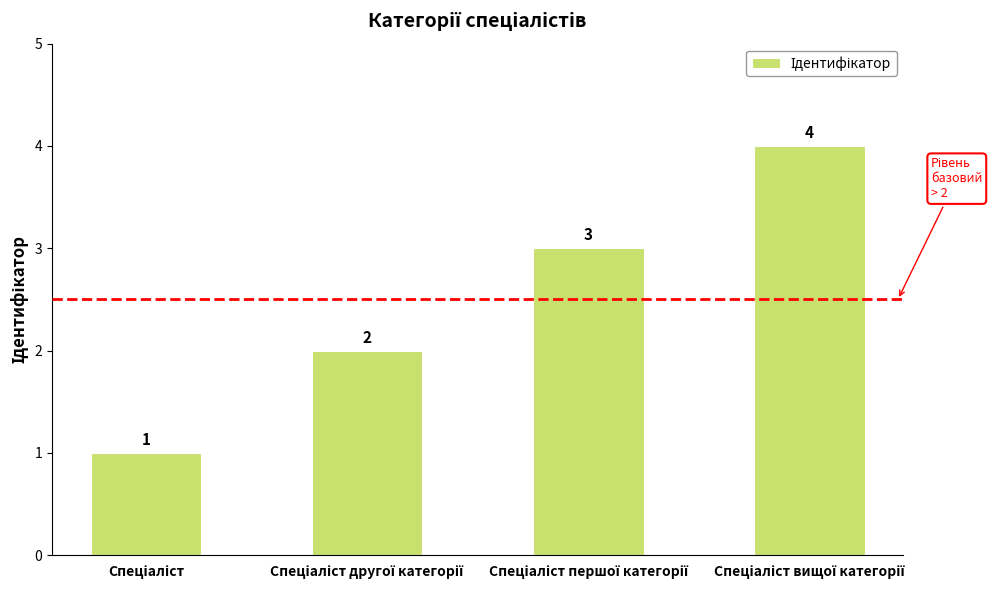

How many values are between 2 and 4?

3